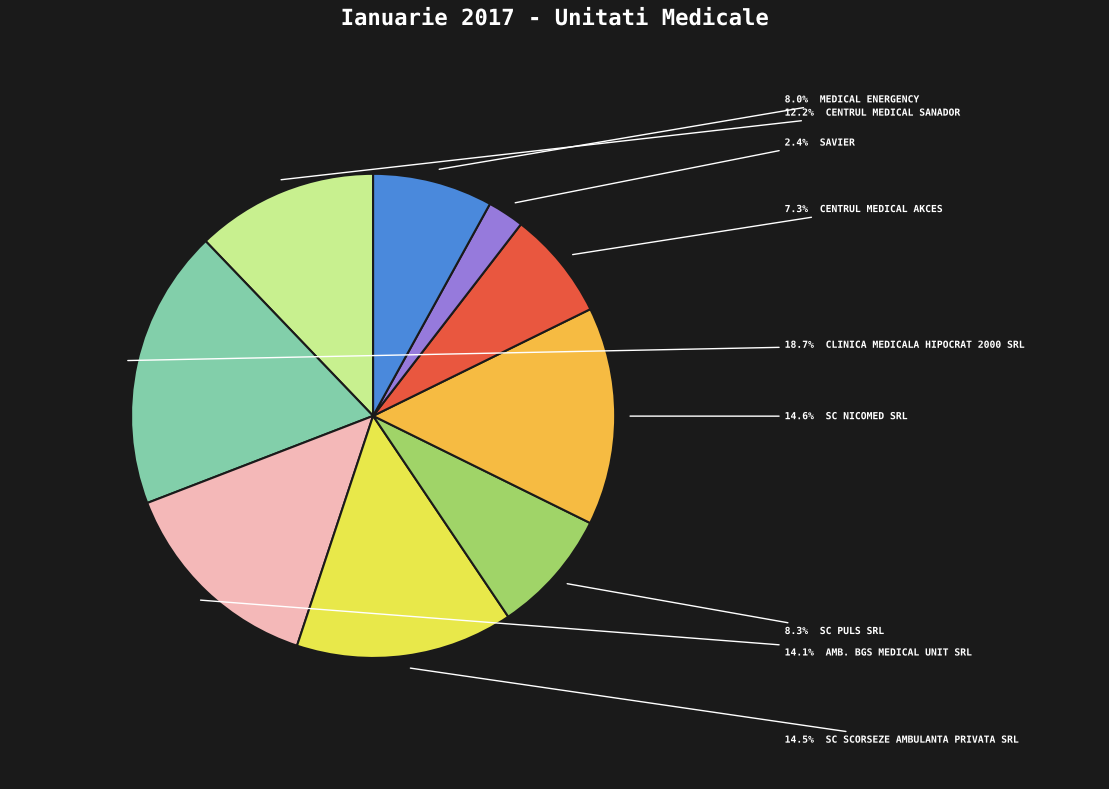

Does any single category account for the majority?

No